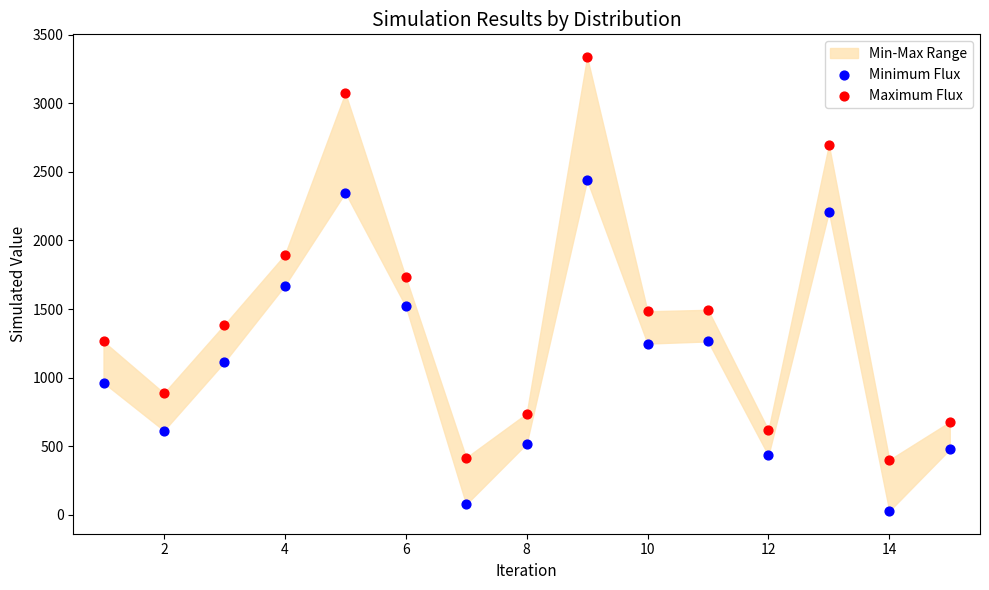

Across all data points, what is the range of Y values (max minus min)?

3310.8